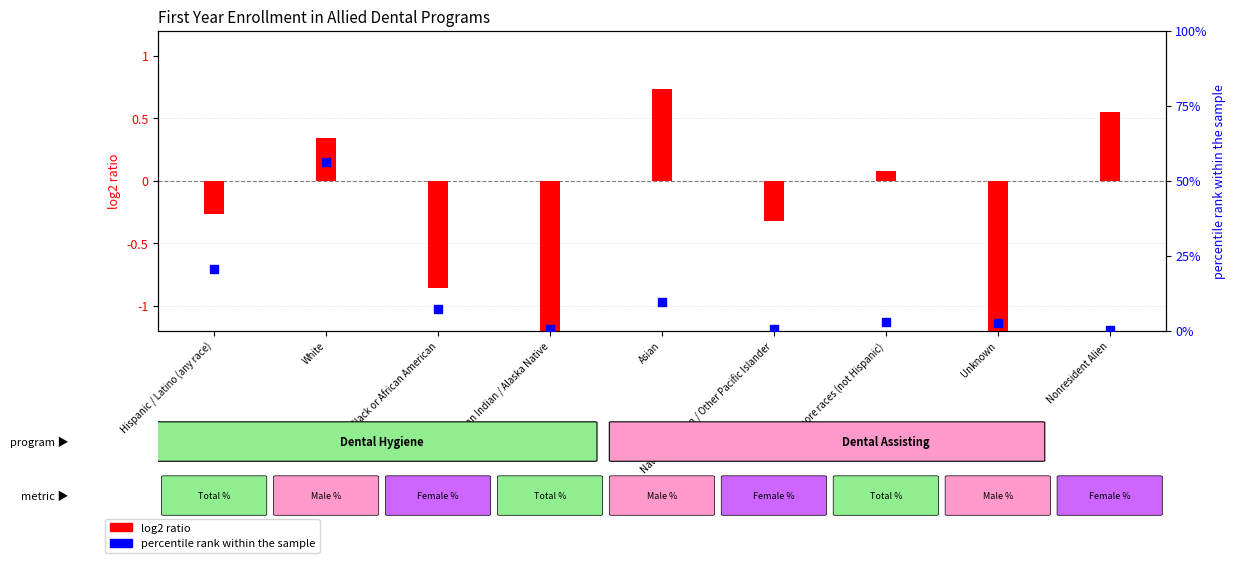

Which series has the largest total across all categories?

percentile rank within the sample